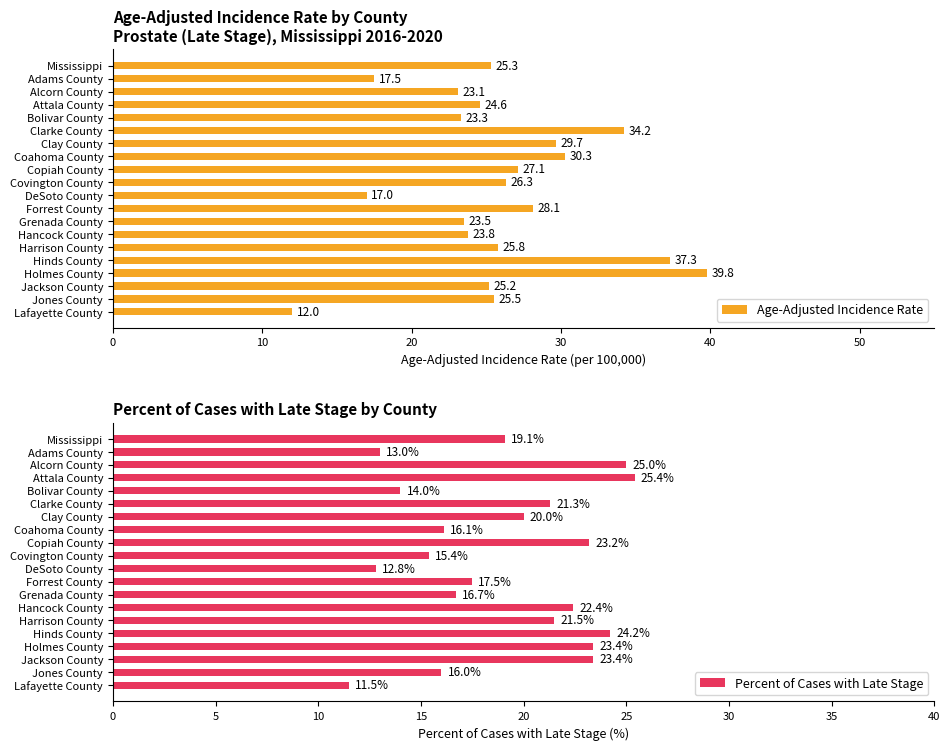

What is the lowest value of the Age-Adjusted Incidence Rate series?

12.0